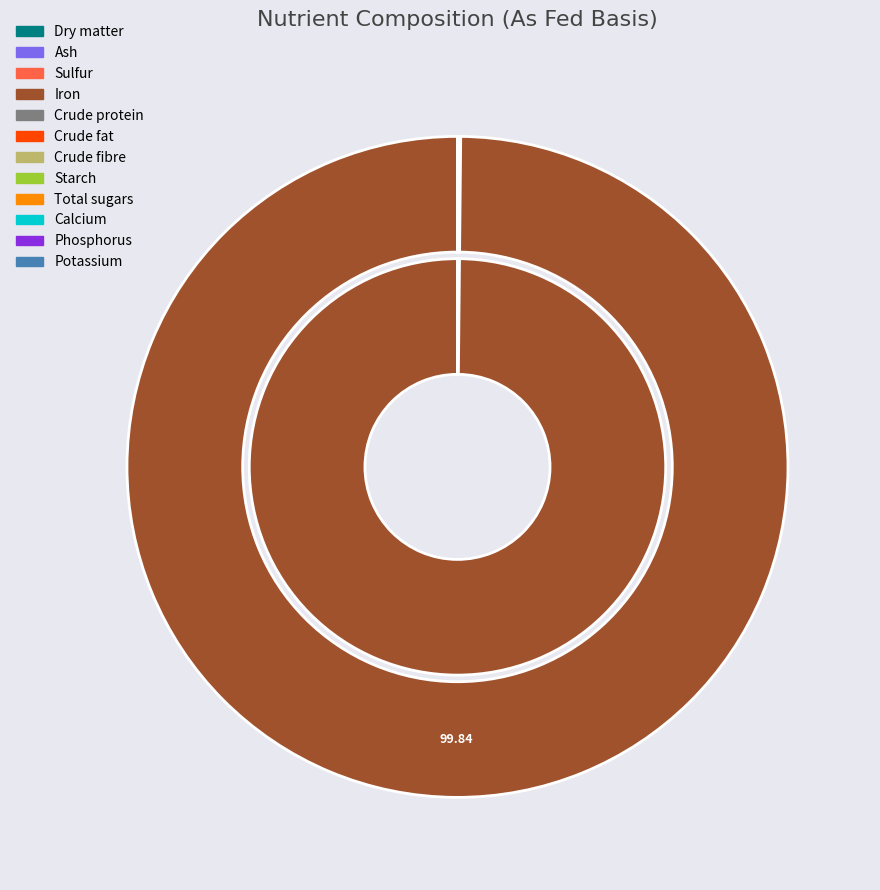

How many slices are in this pie chart?

12